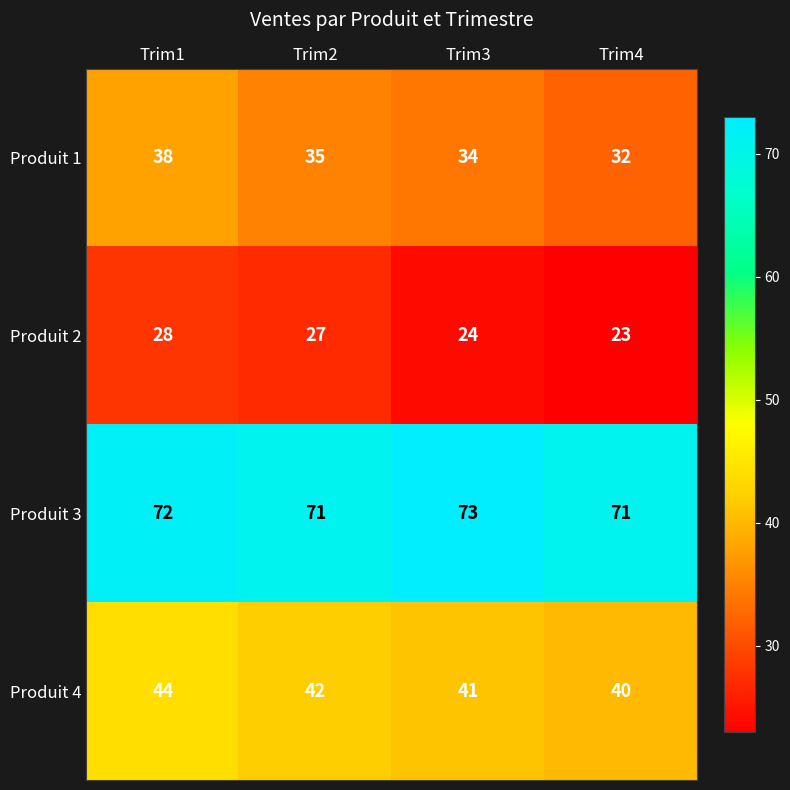

The value of Produit 4 at Trim2 is 42. True or false?

True